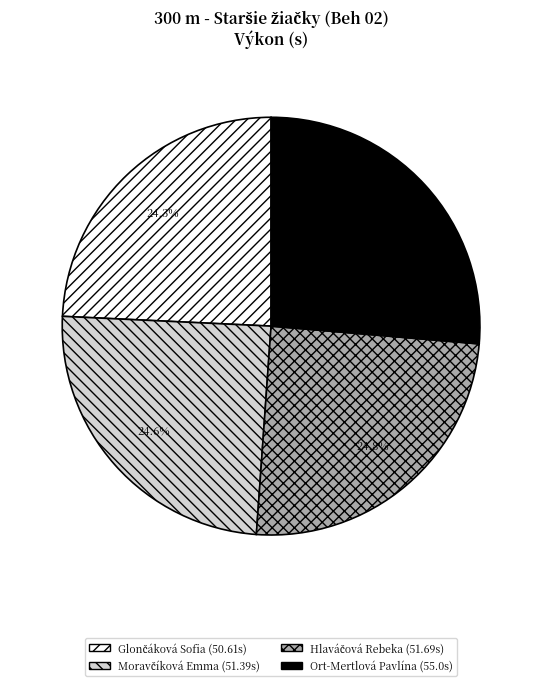

What portion of the pie excludes Ort-Mertlová Pavlína?

73.6%